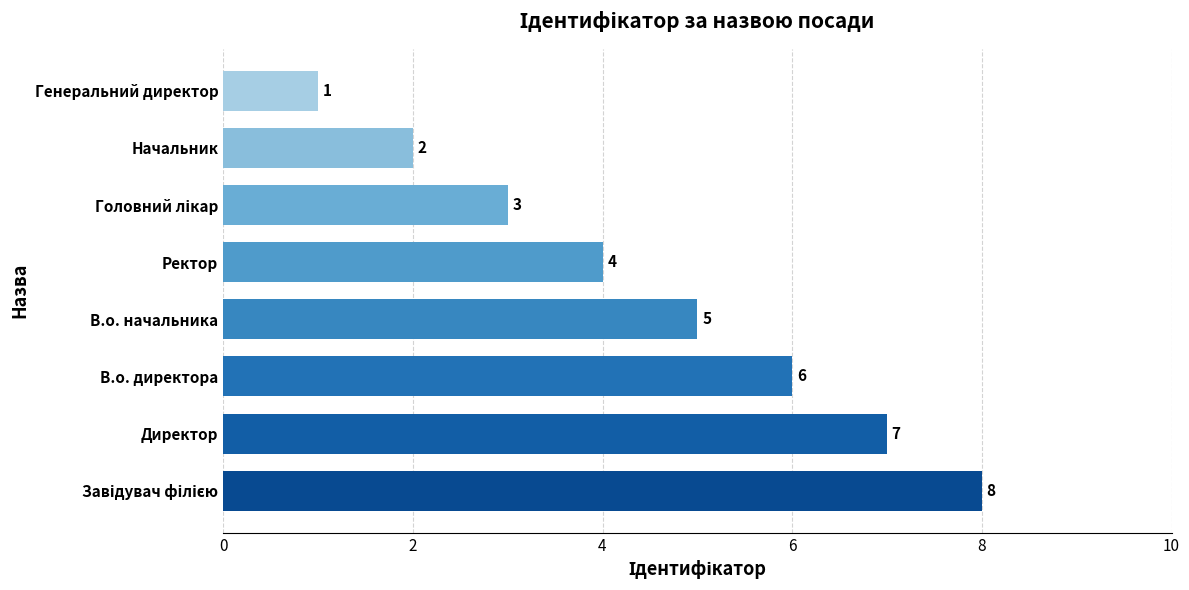

How many values are below 5?

4